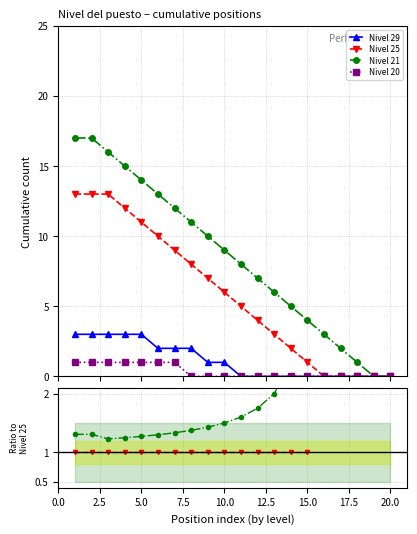

Is this an area chart (filled region under the line)?

No